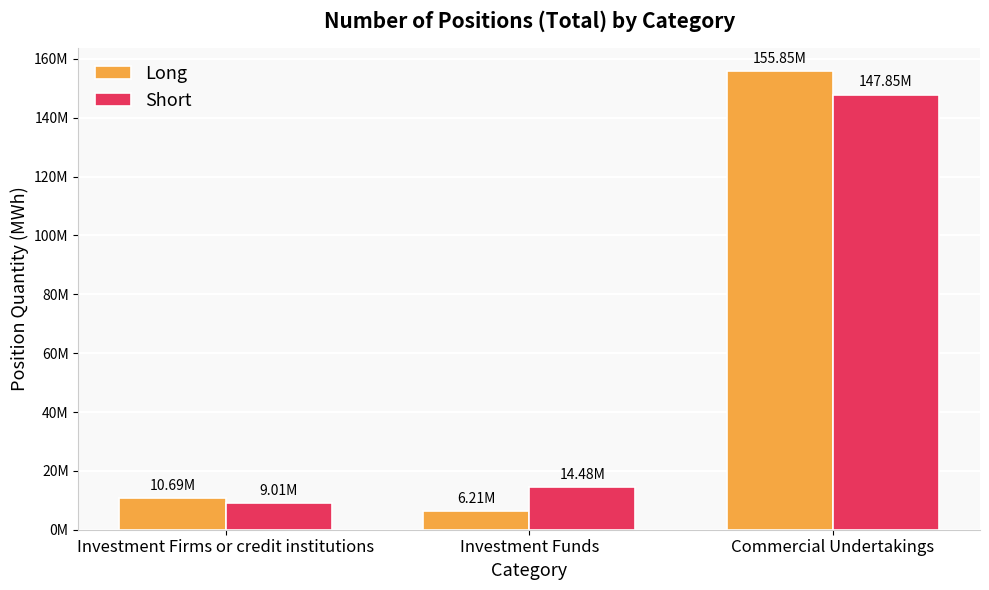

Between Investment Firms or credit institutions and Commercial Undertakings, which is larger?

Commercial Undertakings